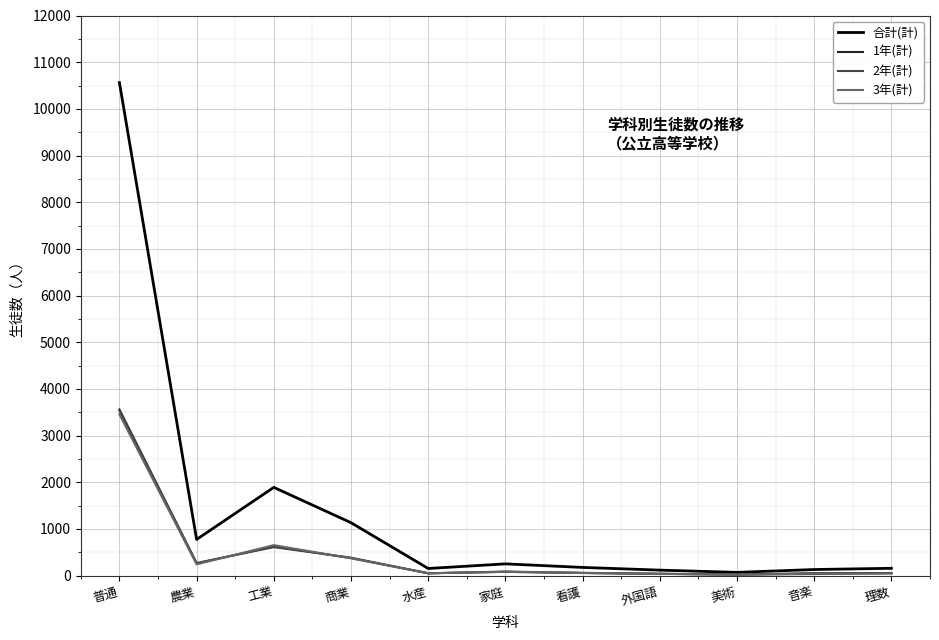

Is it true that 3年(計) equals 3456 at 普通?

True